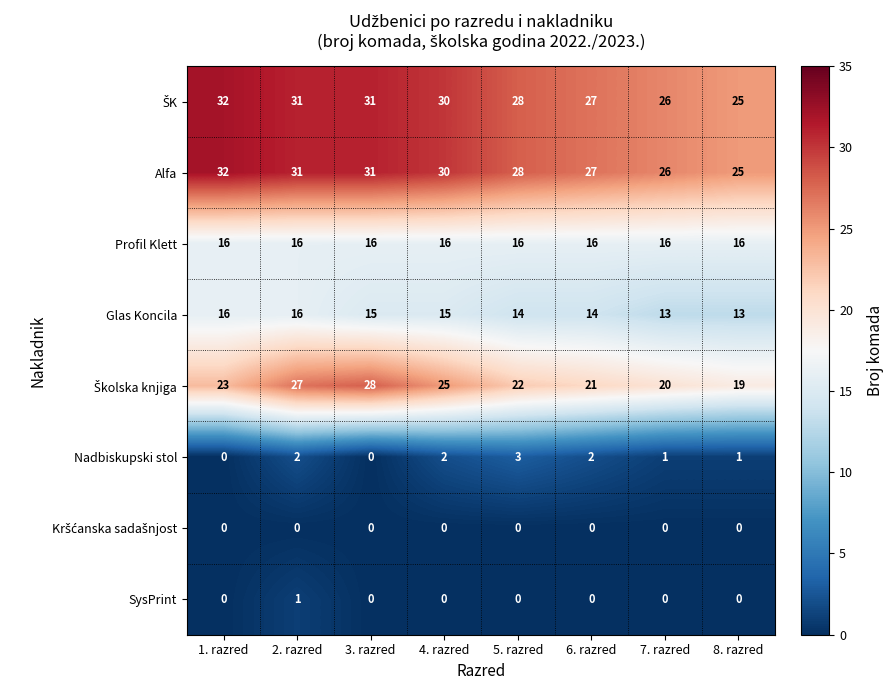

What is the spread (max minus min) of values at 1. razred?

32